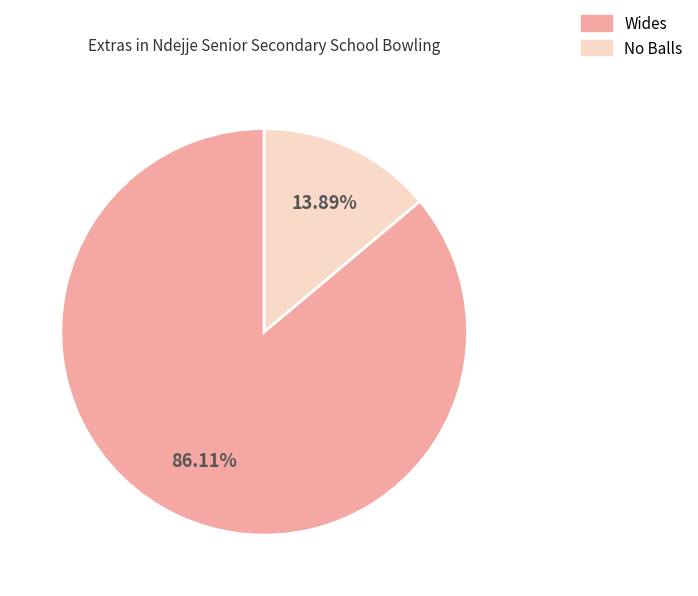

Rank the categories by value from lowest to highest.

No Balls, Wides